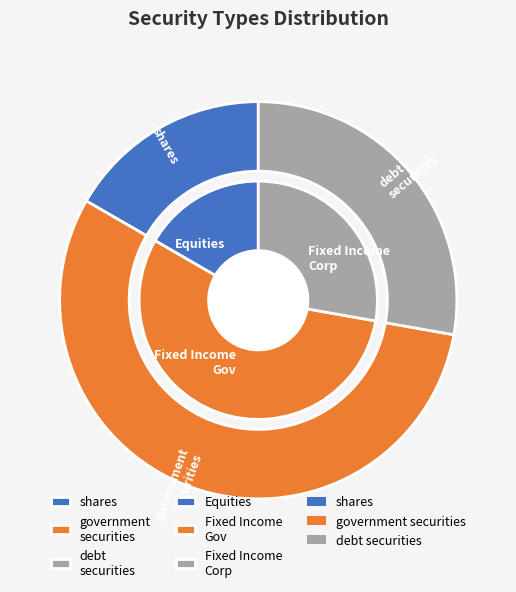

Count the number of slices in the pie.

3